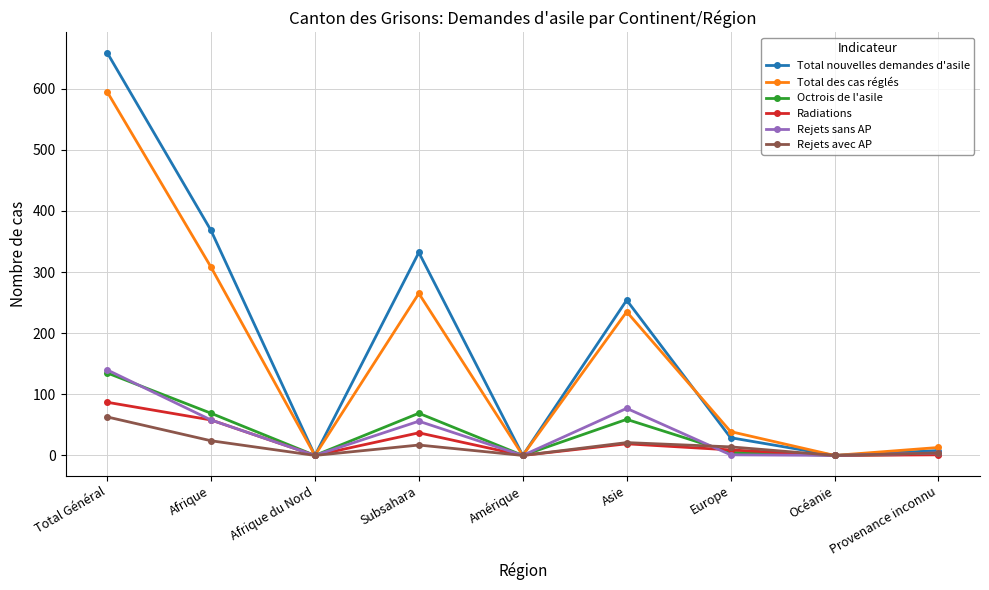

Is the value of Radiations at Subsahara greater than the value of Total des cas réglés at Asie?

No